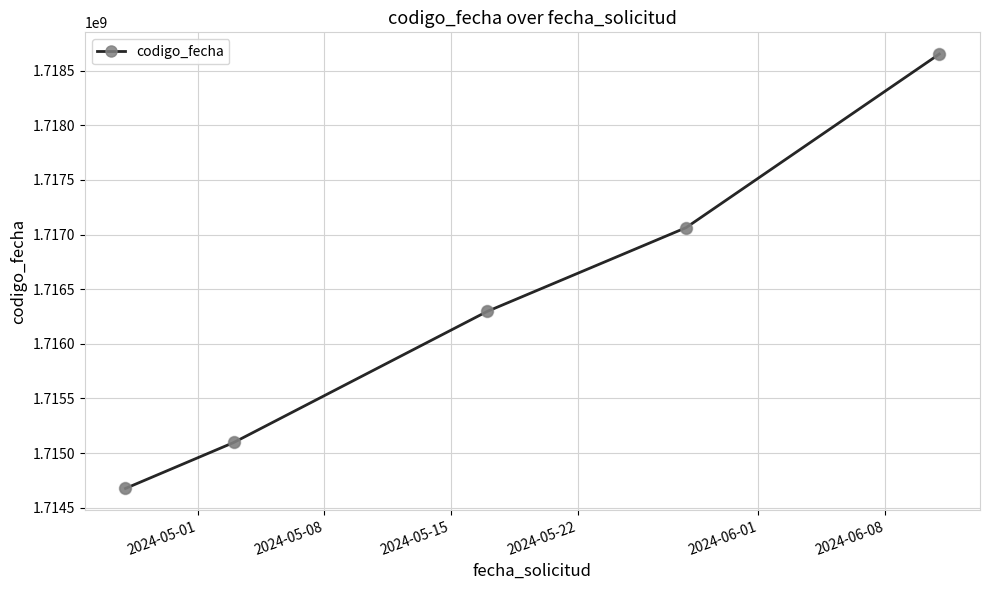

What is the average value?

1716356999